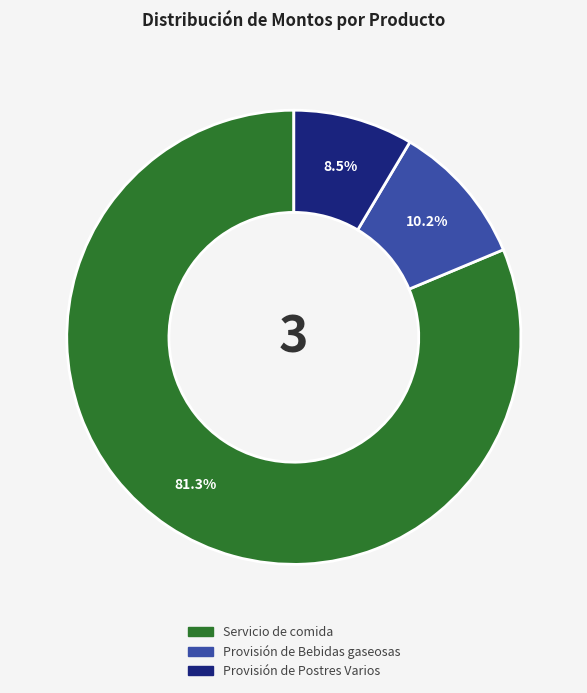

To the nearest percent, what is the average slice percentage?

33%